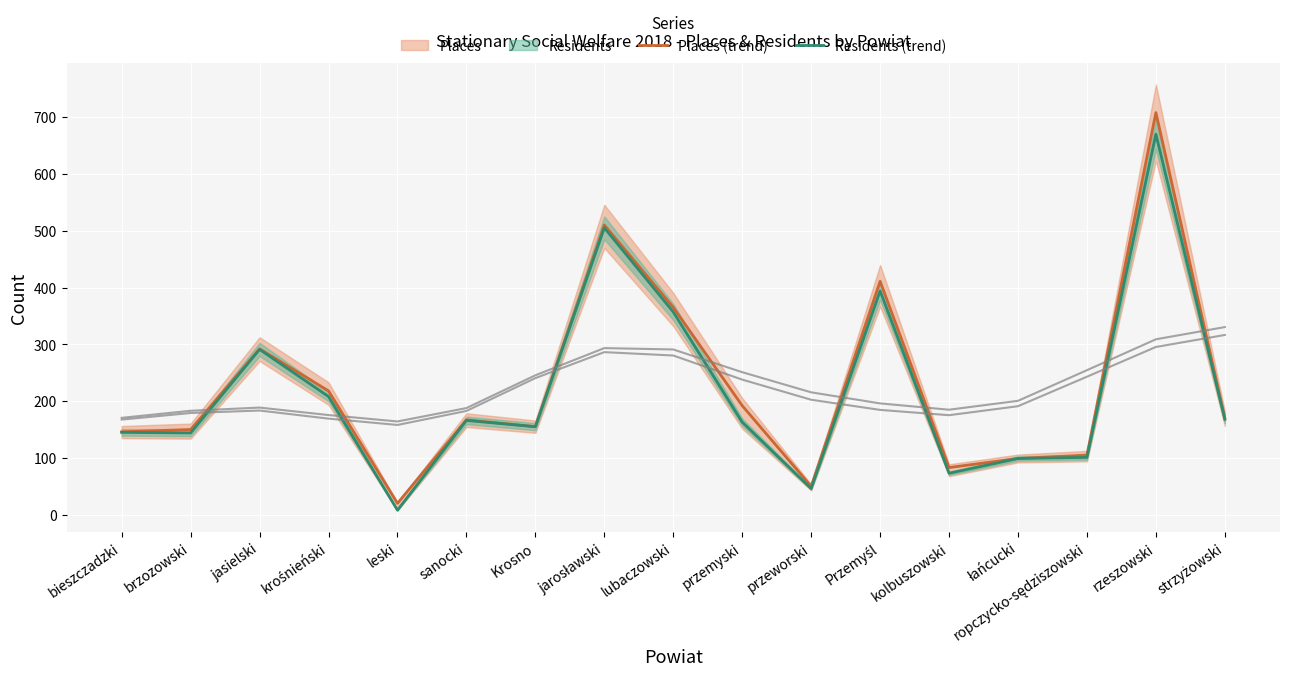

Where does the Places (trend) series first go above 167?

jasielski